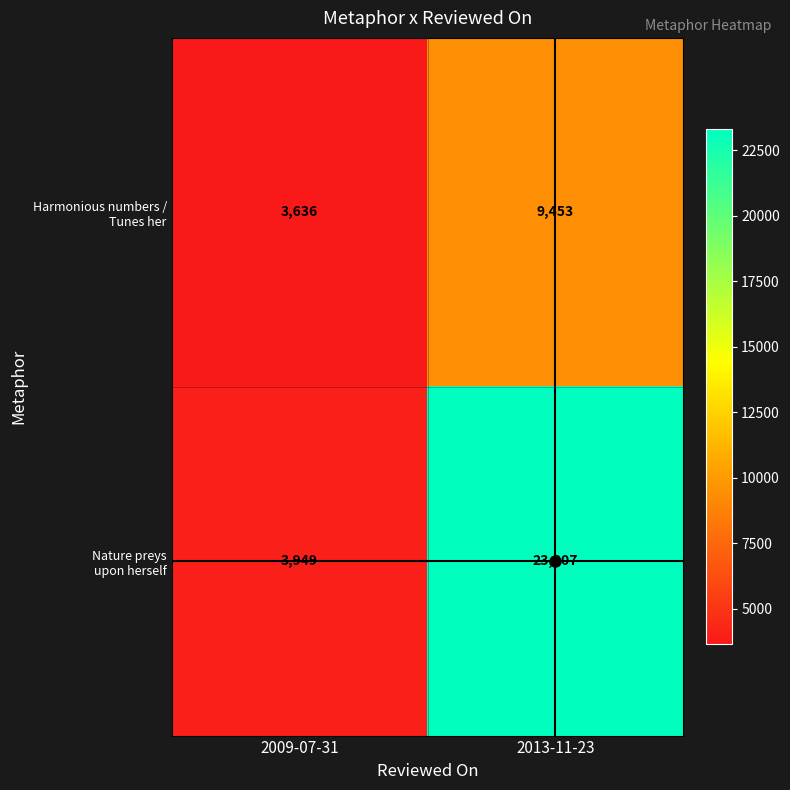

What is the total value across all series at 2009-07-31?

7585